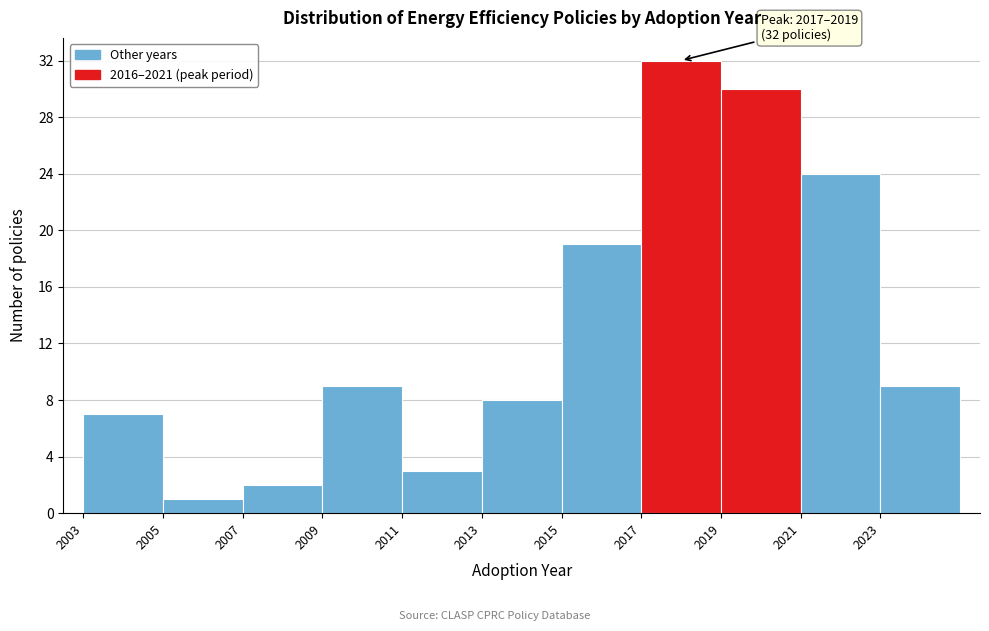

Over which range of the x-axis is the bar tallest?

2017 to 2019